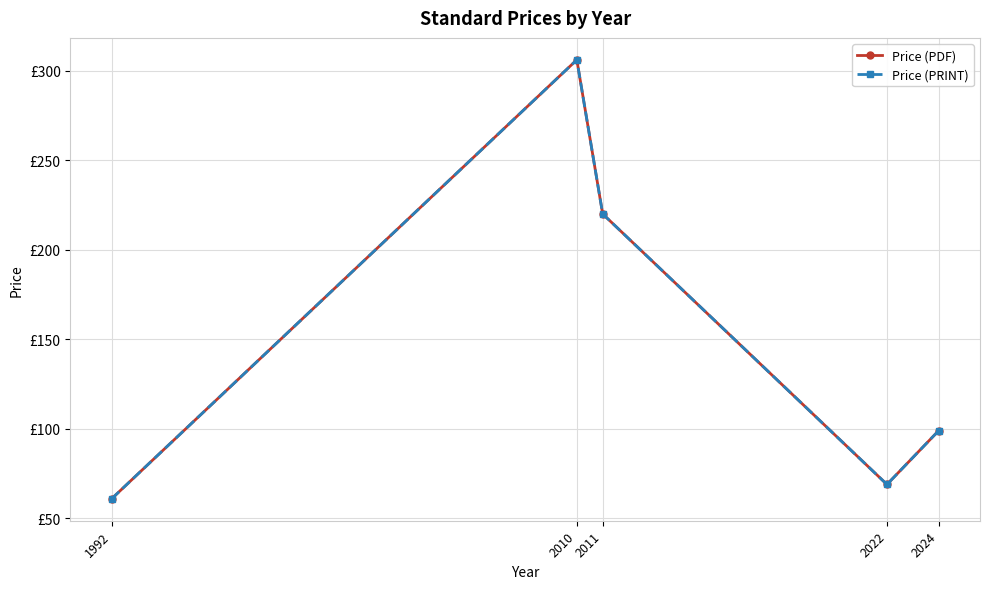

True or false: Price (PDF) and Price (PRINT) intersect in this chart.

False